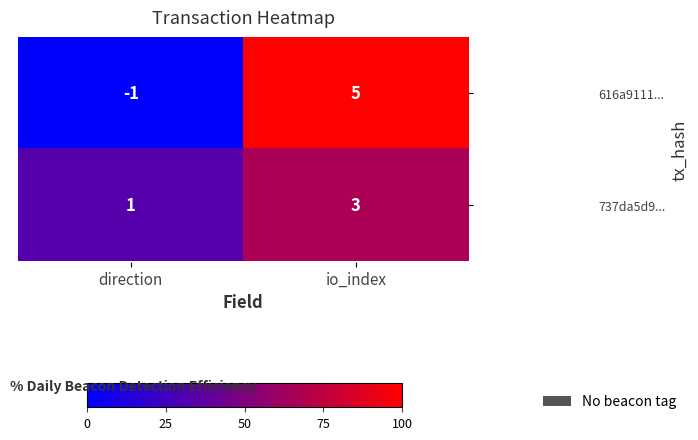

The 616a9111... series shows 3 at io_index. True or false?

False